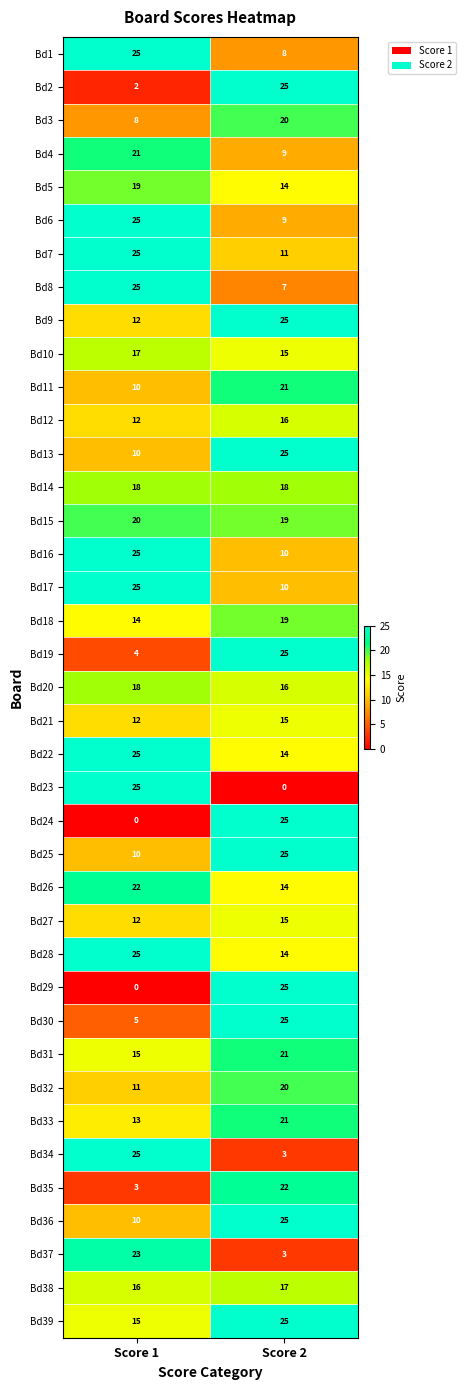

How many distinct data groups are displayed?

39